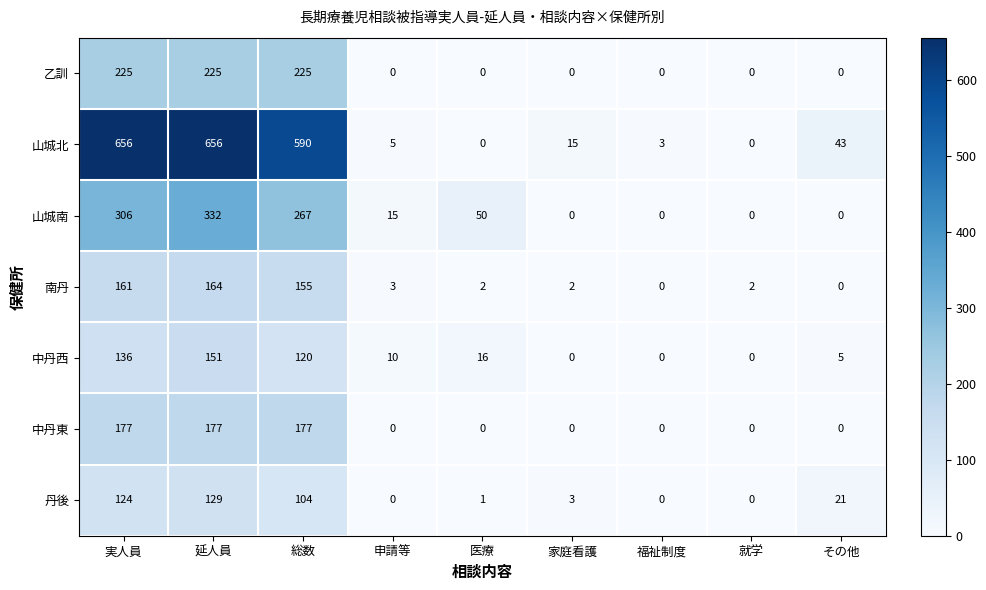

How many positive values does the 中丹西 series have?

6